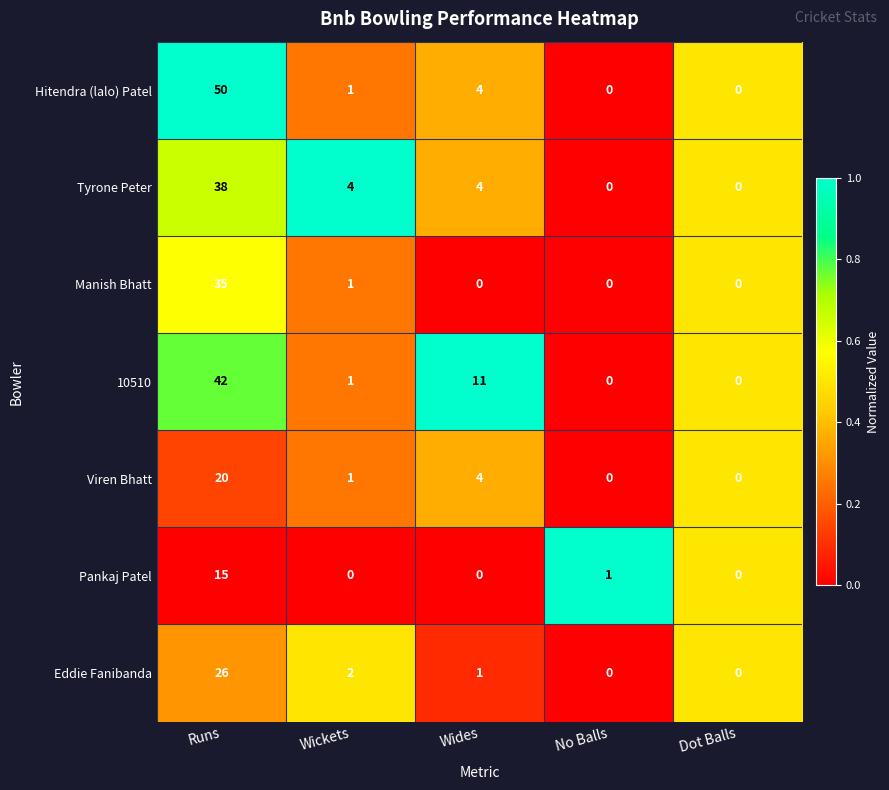

The Pankaj Patel series shows 15 at Runs. True or false?

True